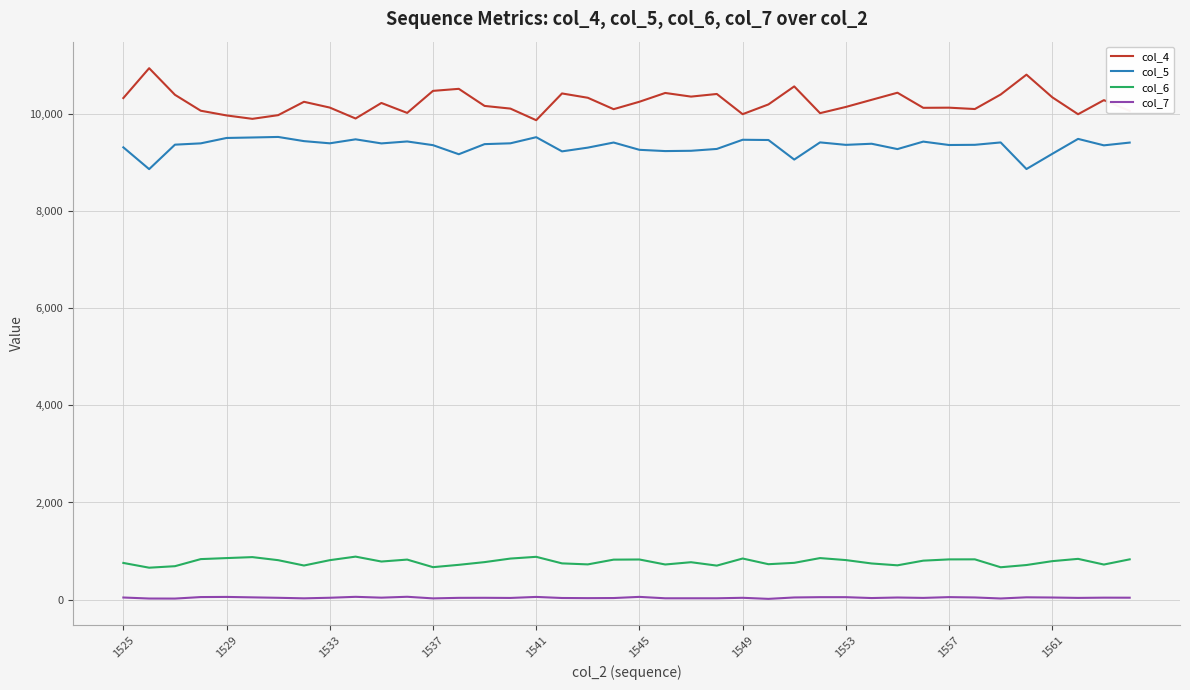

True or false: col_5 and col_7 cross at least once.

False